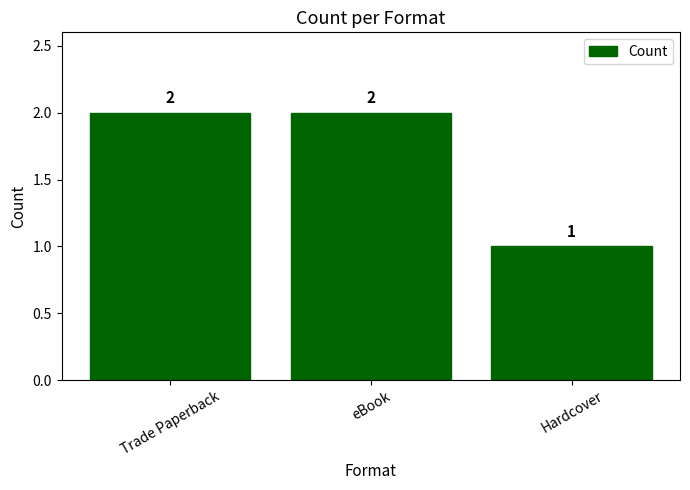

At which category does the chart reach its minimum across all series?

Hardcover